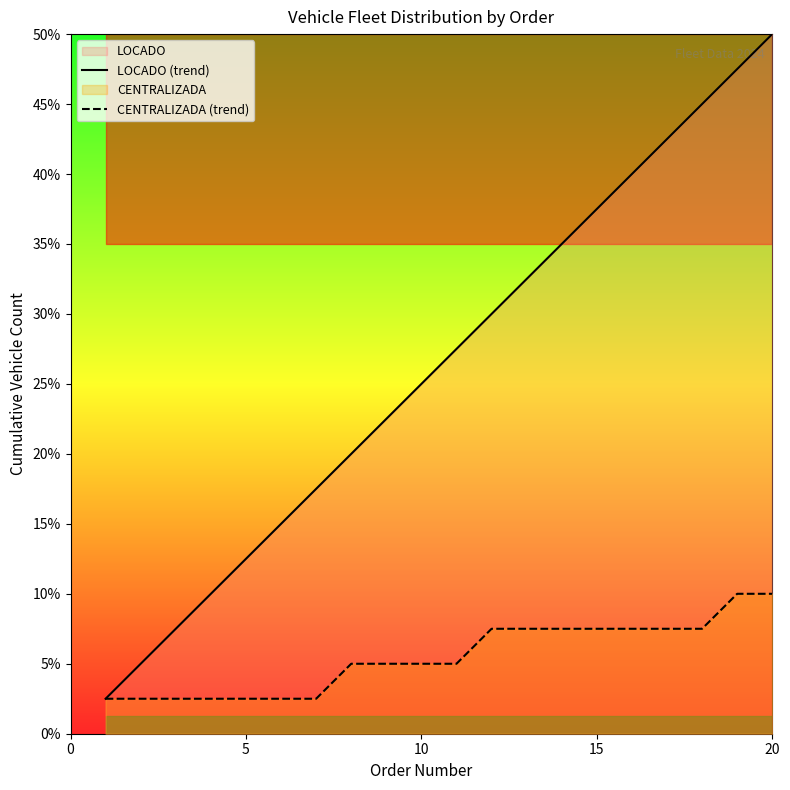

How many values in the LOCADO (trend) series exceed 11?

9